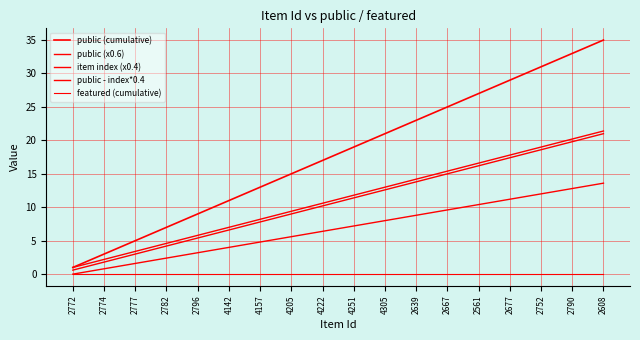

How many distinct data groups are displayed?

5